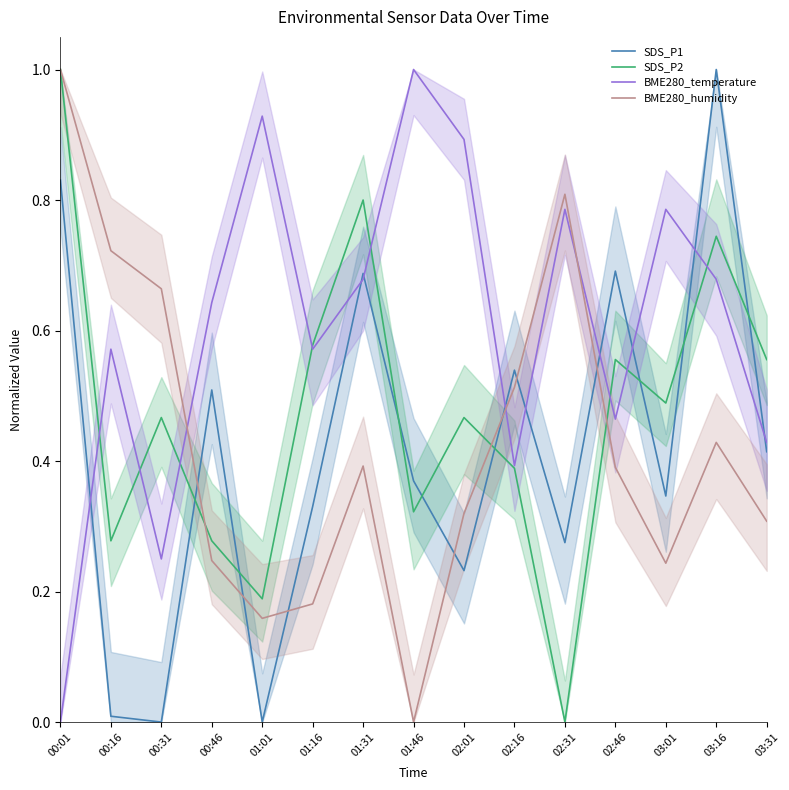

Rank the series by their maximum value, from highest to lowest.

SDS_P1, SDS_P2, BME280_temperature, BME280_humidity